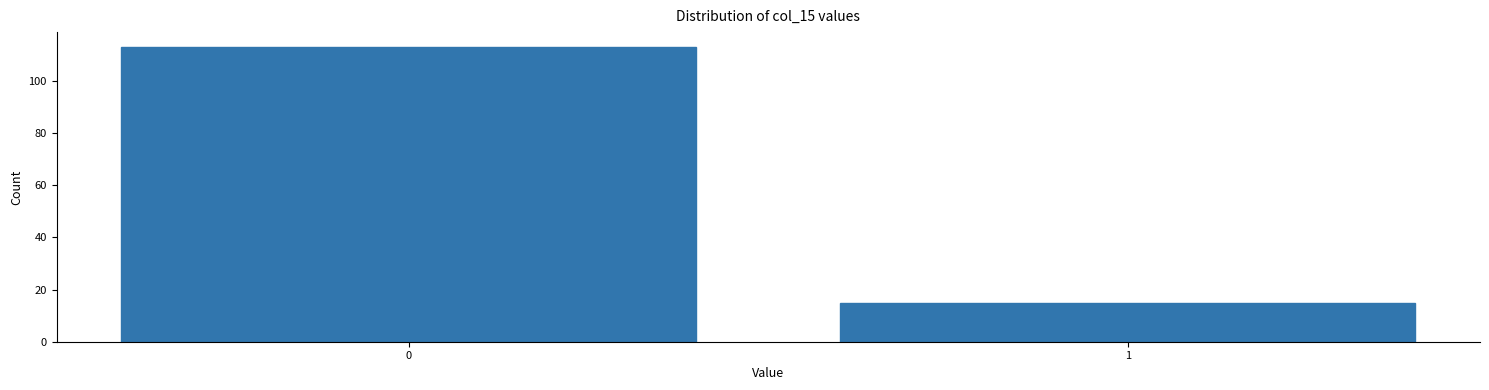

Reading right to left, transcribe all the data shown in this chart.

1=15	0=113